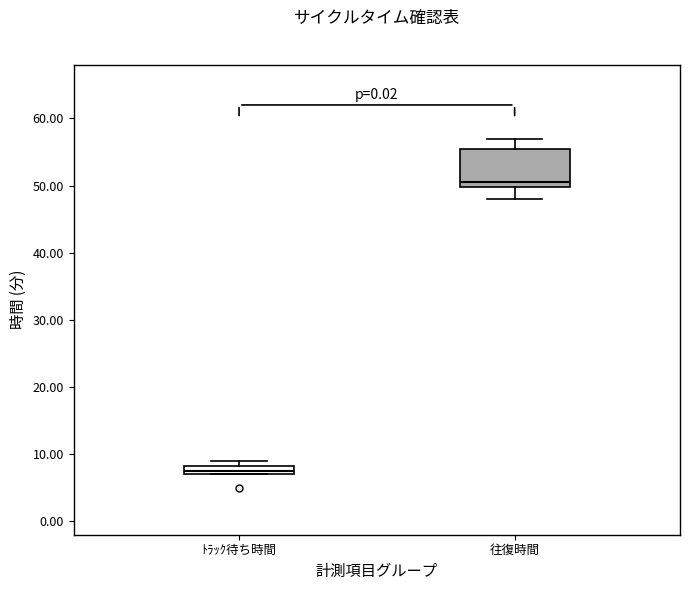

Comparing the boxes themselves (not the whiskers), which one is the tallest?

往復時間